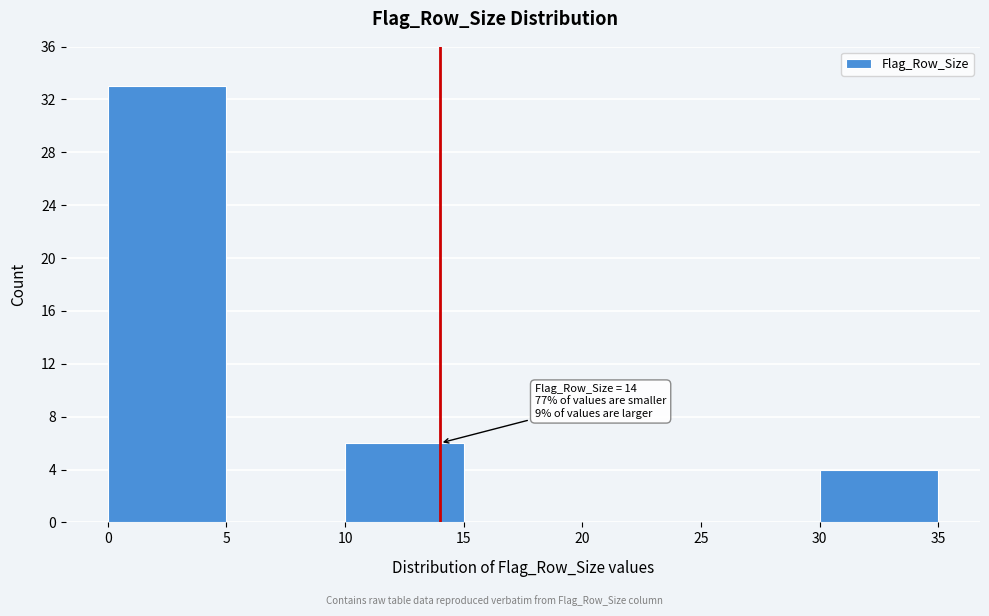

Which range on the x-axis has the tallest bar?

0 to 5